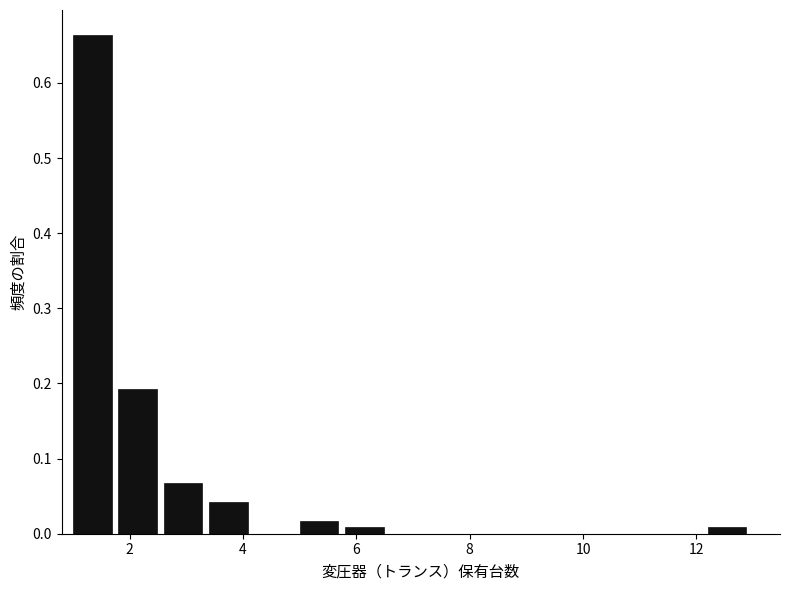

What is the height of the bar covering 5.0 to 5.8 on the x-axis? The values are not printed on the chart, so give them approximately, as read against the axis.

0.02